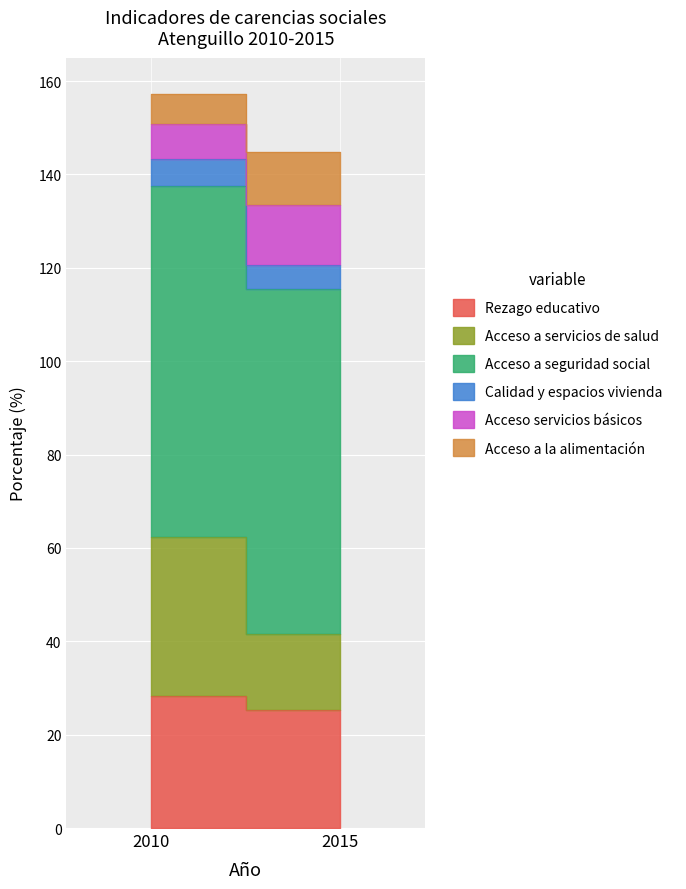

What is the average value of the Acceso servicios básicos series?

10.1